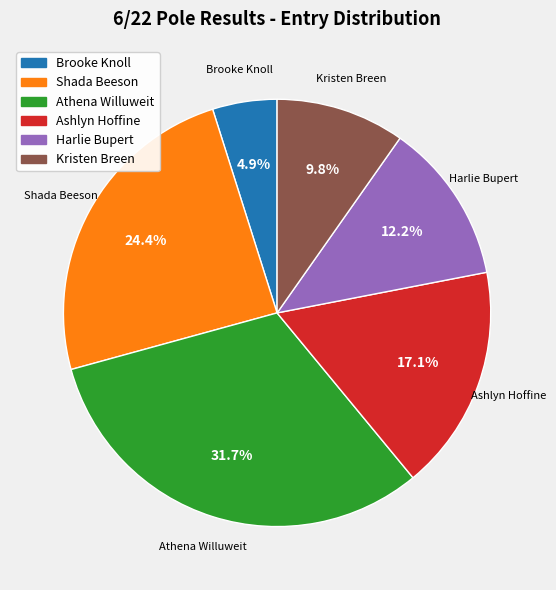

Which slice is the largest?

Athena Willuweit